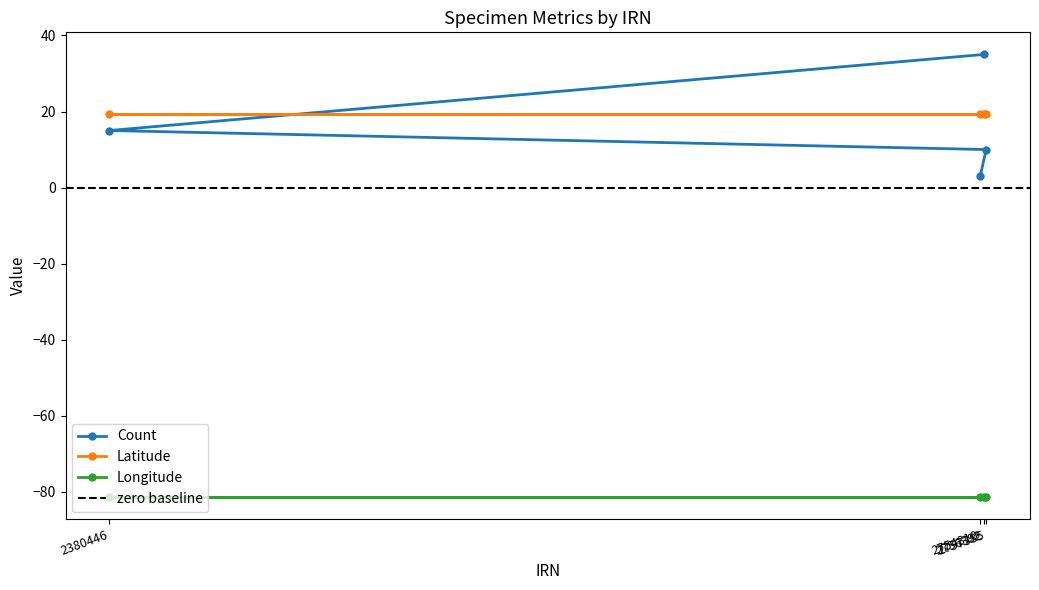

Which series has the largest total across all categories?

Latitude